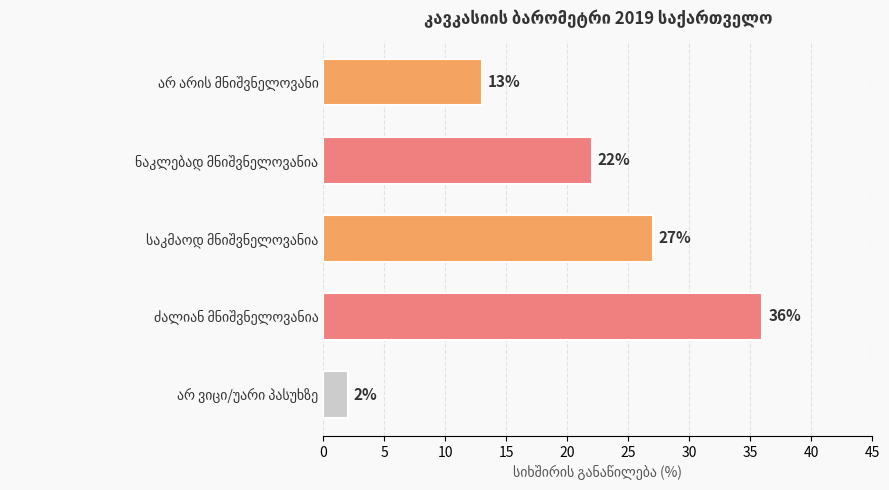

What is the average value?

20